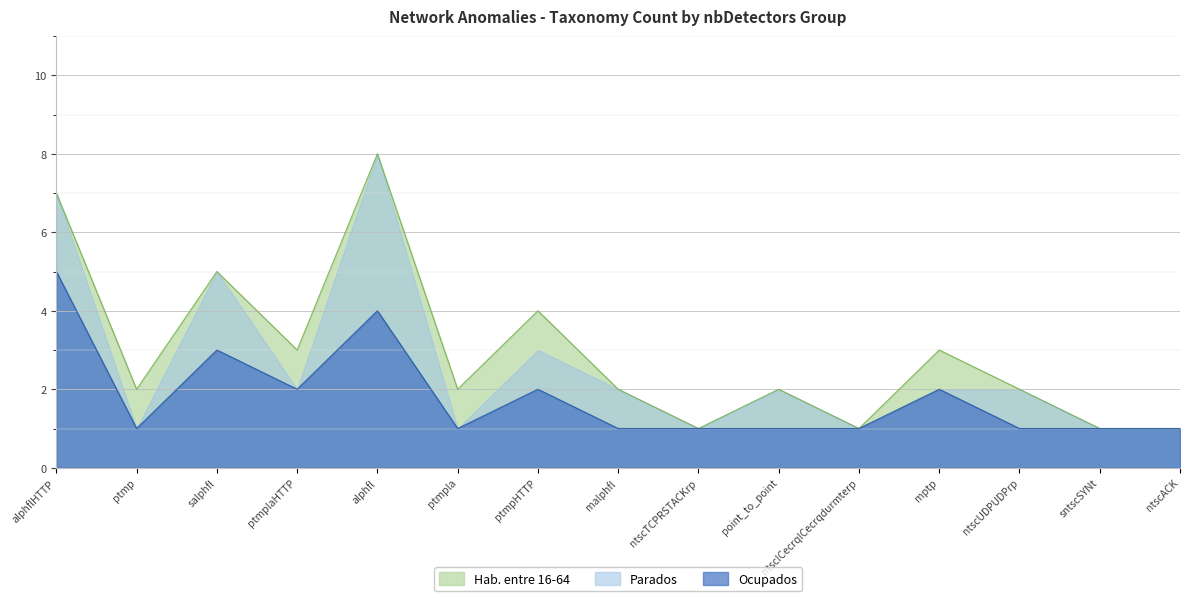

The value of Parados at alphflHTTP is 7. True or false?

True